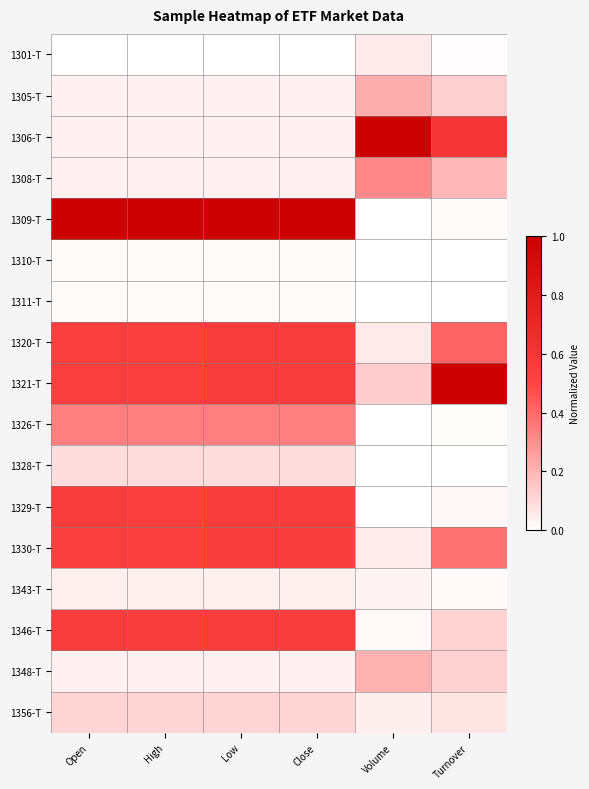

At Open, list the series in order from largest to smallest.

1309-T, 1346-T, 1329-T, 1330-T, 1320-T, 1321-T, 1326-T, 1356-T, 1328-T, 1343-T, 1305-T, 1348-T, 1306-T, 1308-T, 1311-T, 1310-T, 1301-T